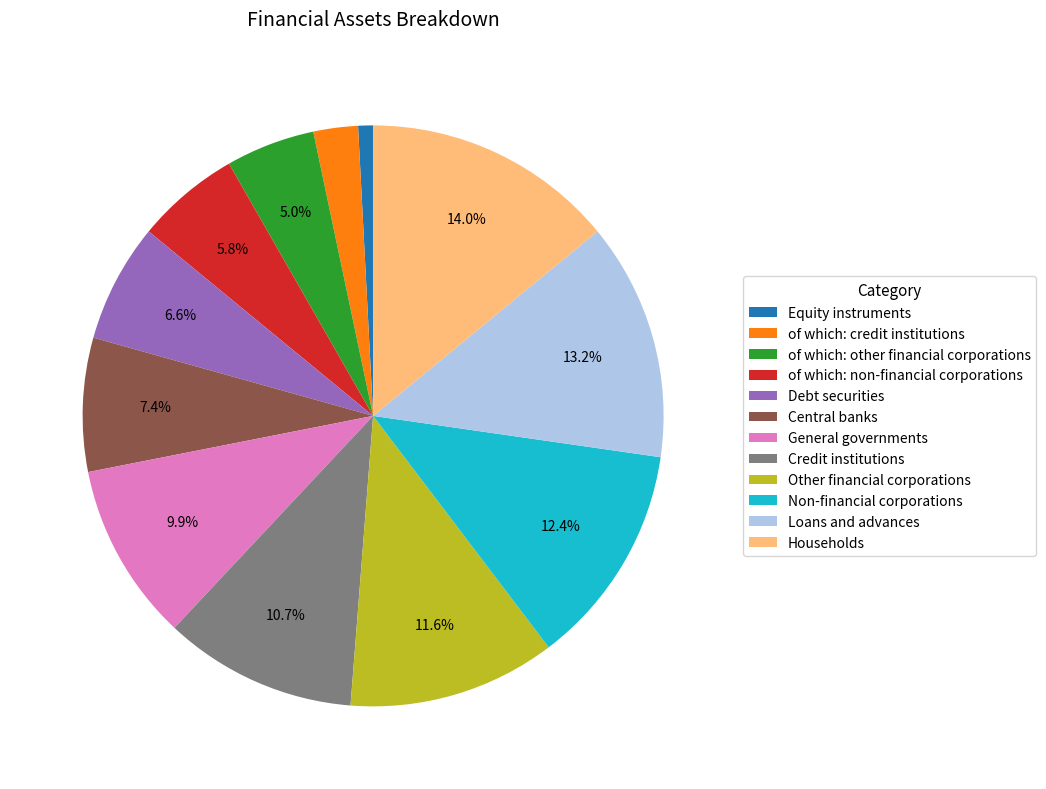

To the nearest percent, what percentage of the pie is Equity instruments?

1%